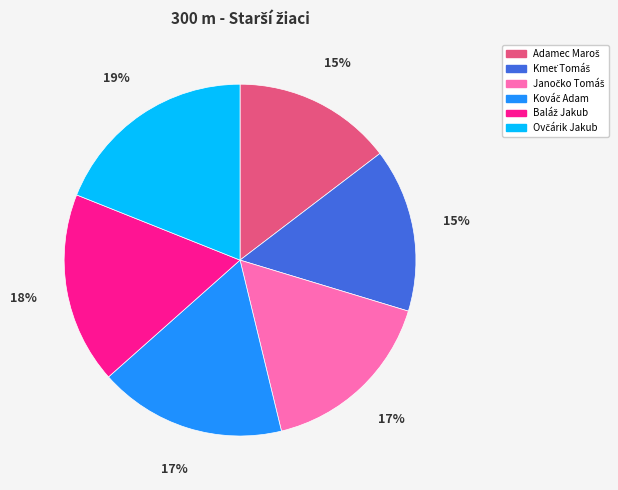

Does any single category account for the majority?

No